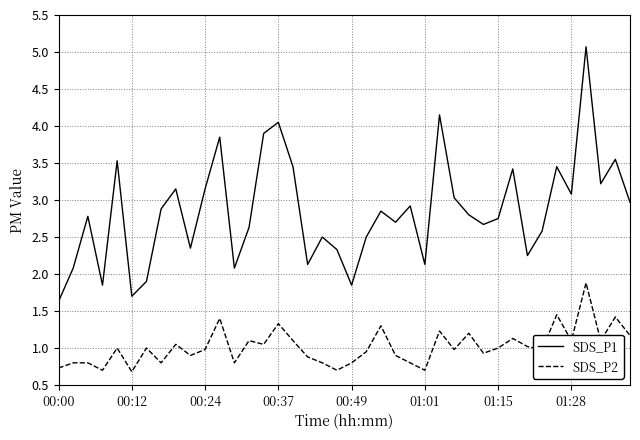

True or false: SDS_P1 and SDS_P2 intersect in this chart.

False